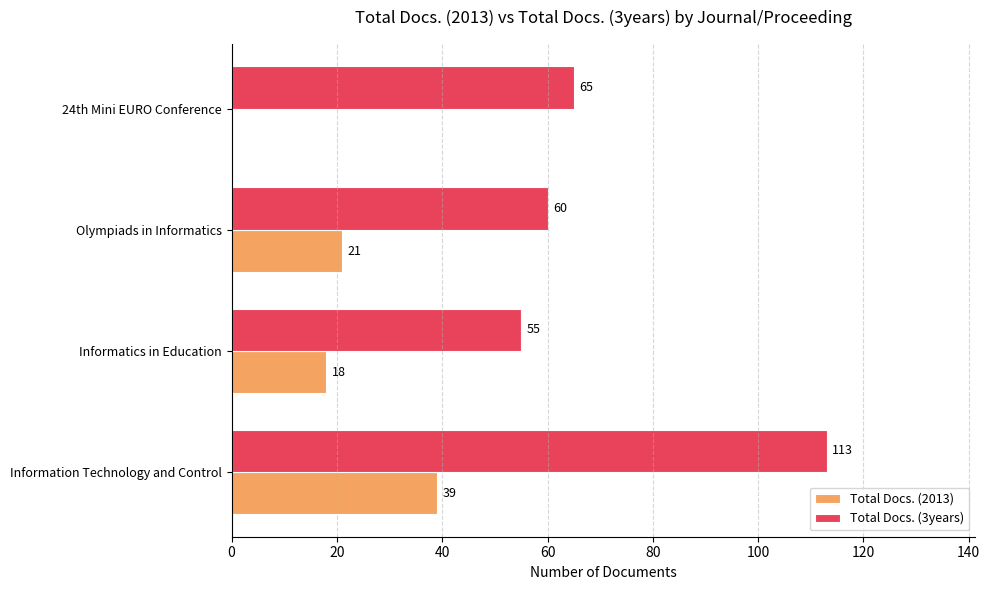

True or false: Total Docs. (3years) has a value of 79 at Olympiads in Informatics.

False